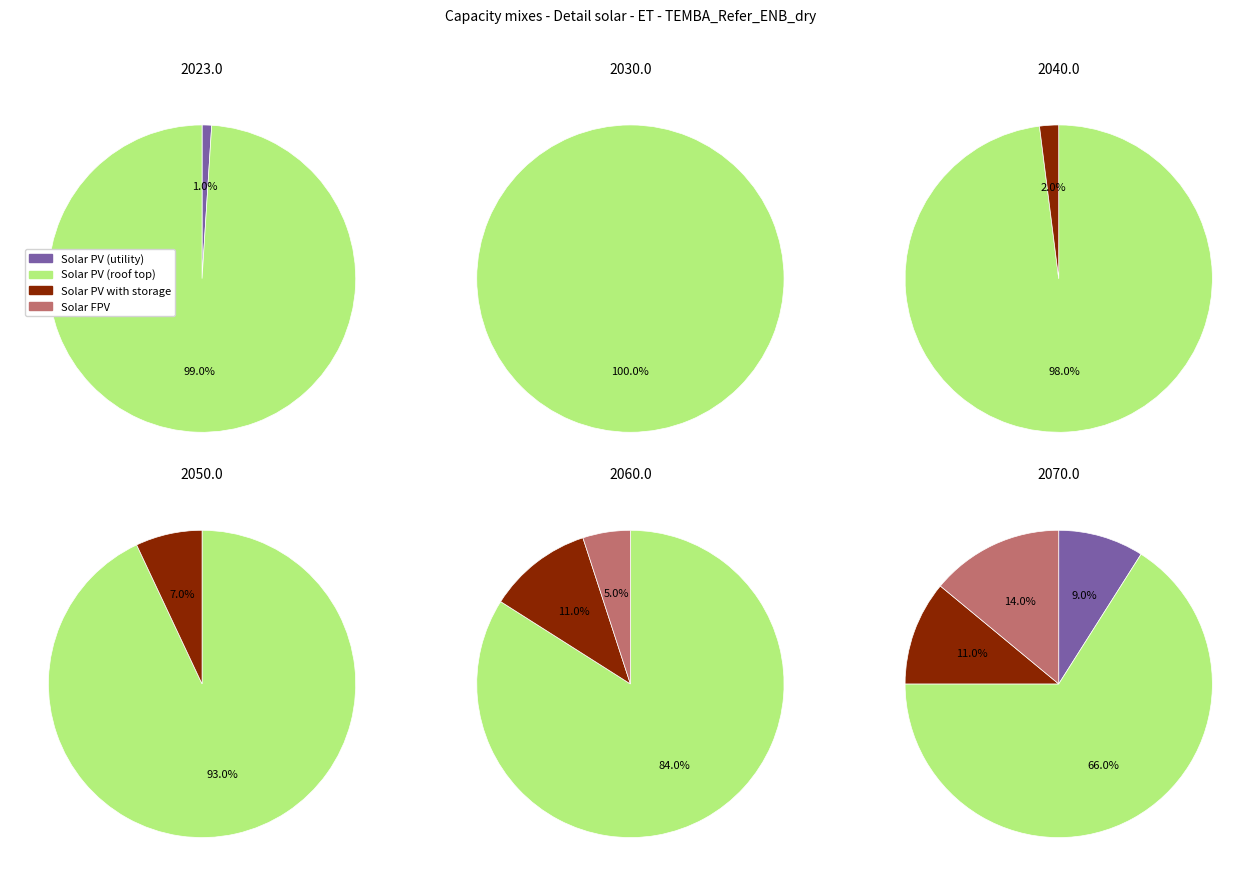

Is the sum of 1 and 3 greater than half?

No